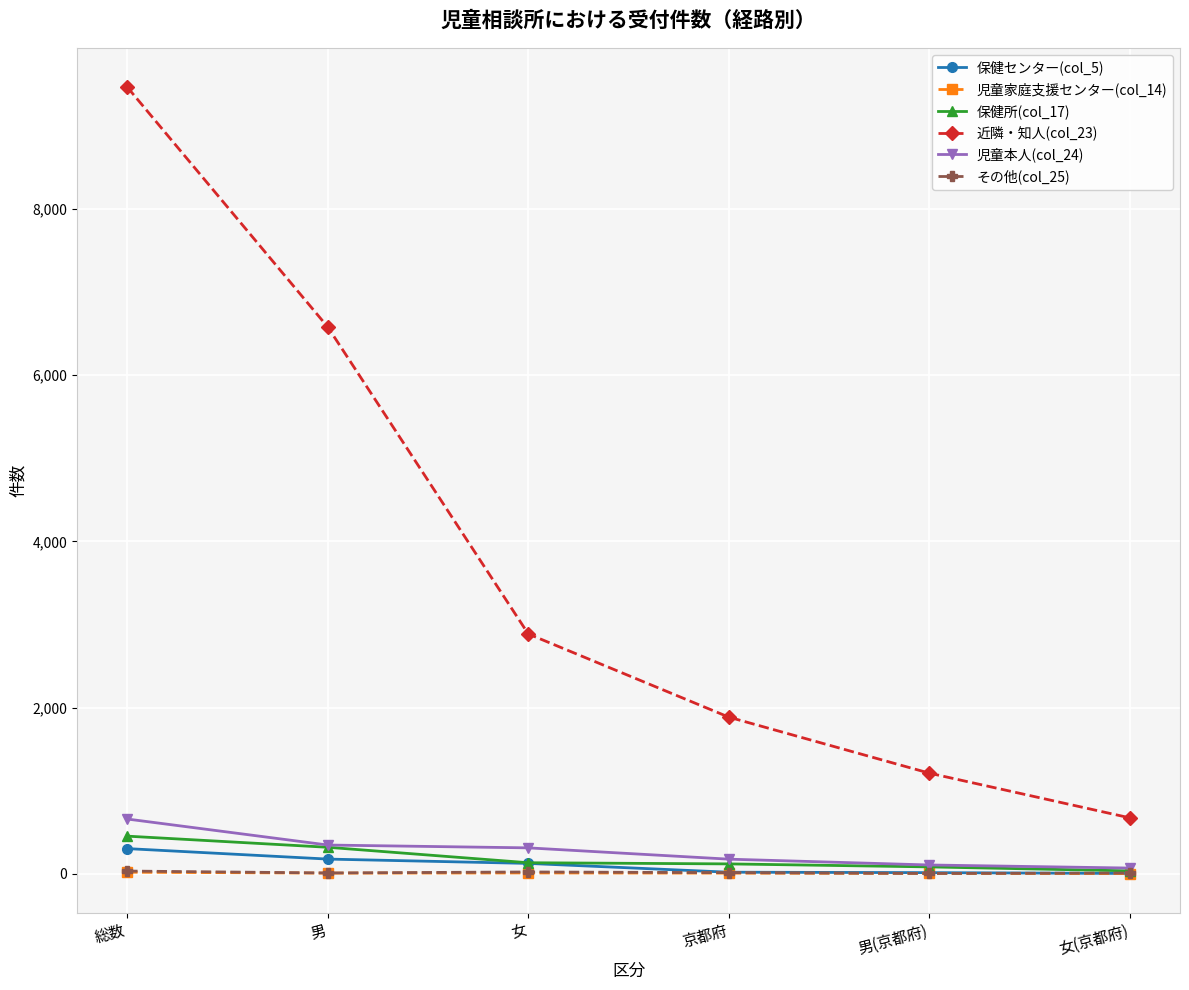

How many lines are shown in the chart?

6